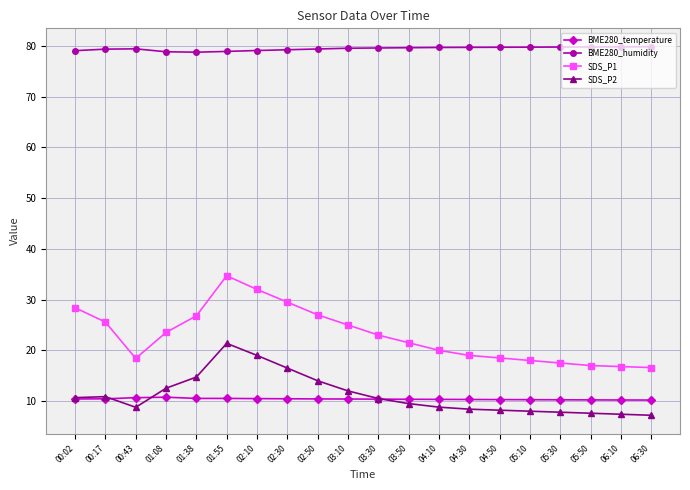

What are all the series names shown in the legend?

BME280_temperature, BME280_humidity, SDS_P1, SDS_P2